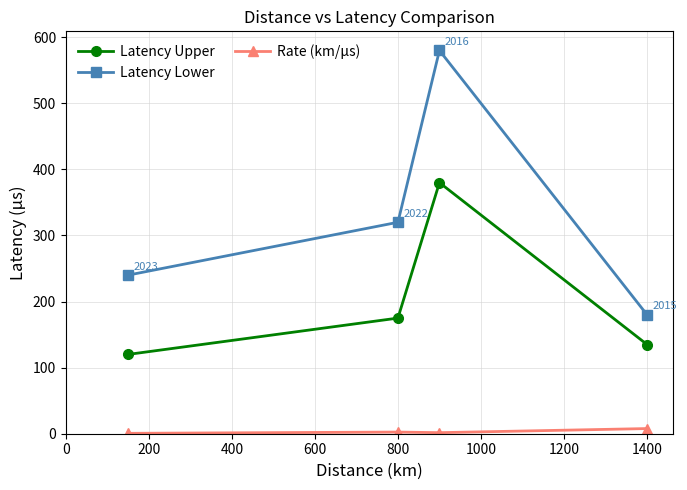

How many values in the Latency Upper series are below 175?

2